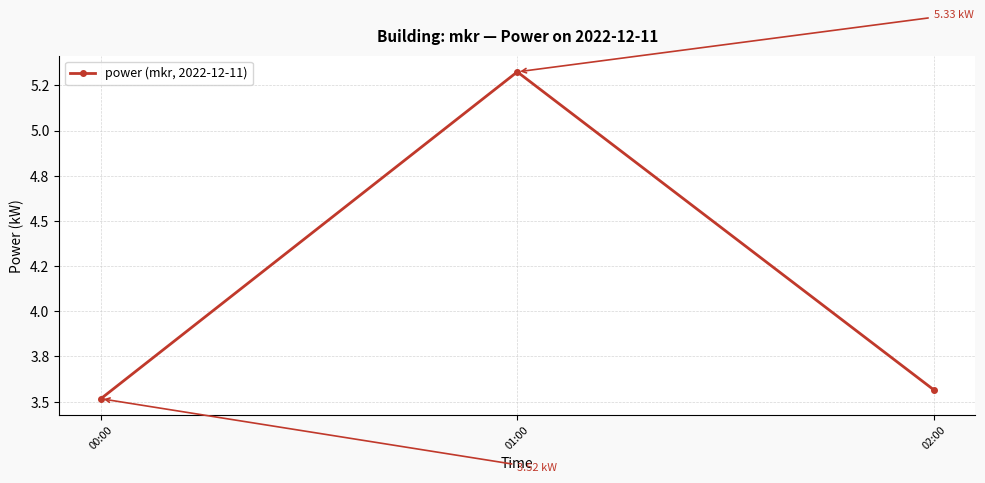

What position from the right is 02:00?

1